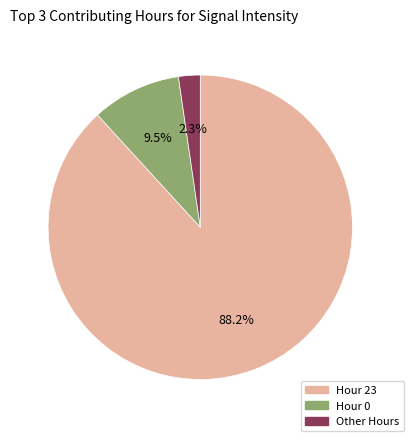

How much of the chart is everything except Other?

97.7%